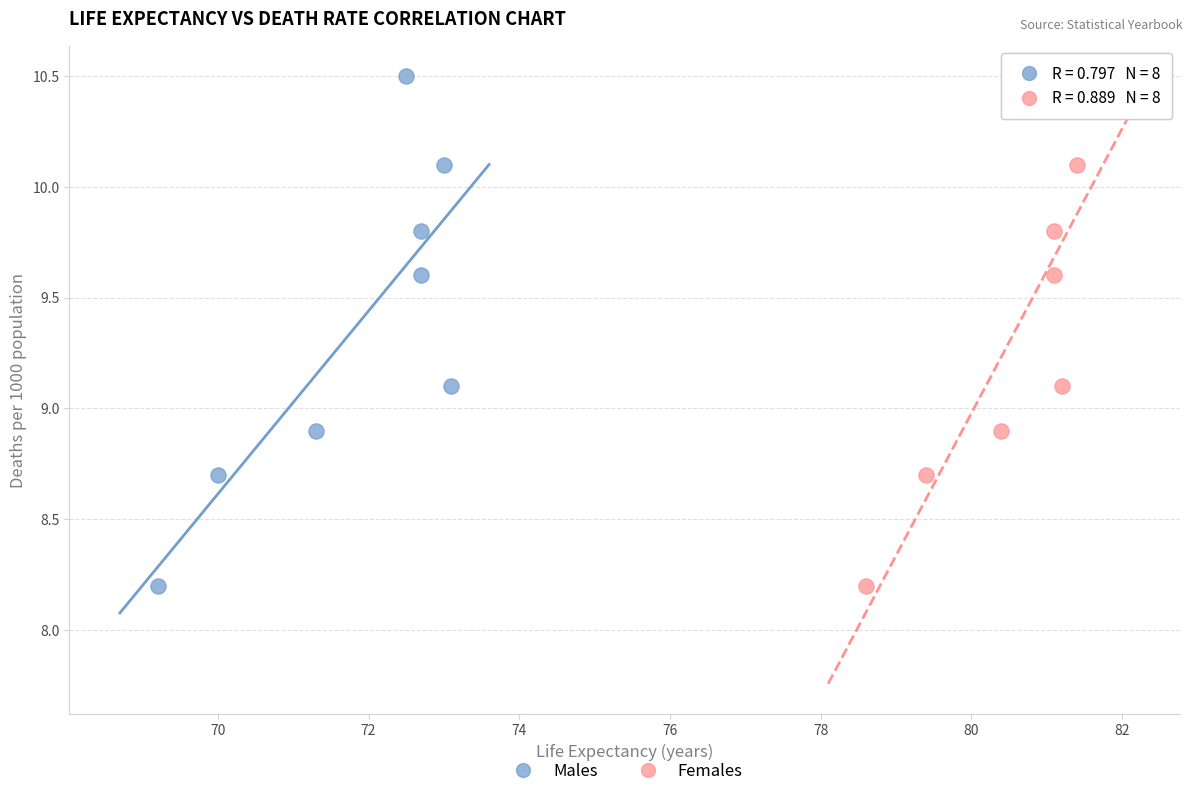

What are all the series names shown in the legend?

Males, Females